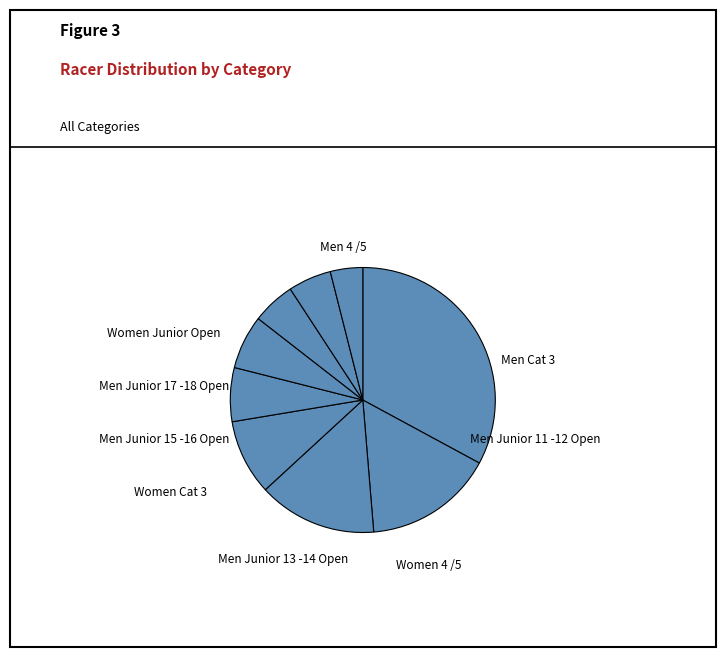

How many segments does this pie chart have?

9